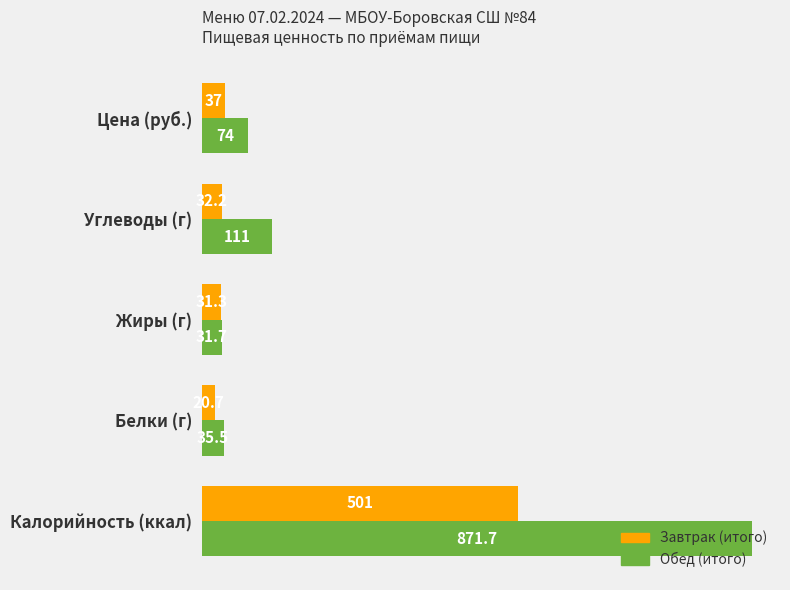

Which category has the lowest value across all series?

Белки (г)